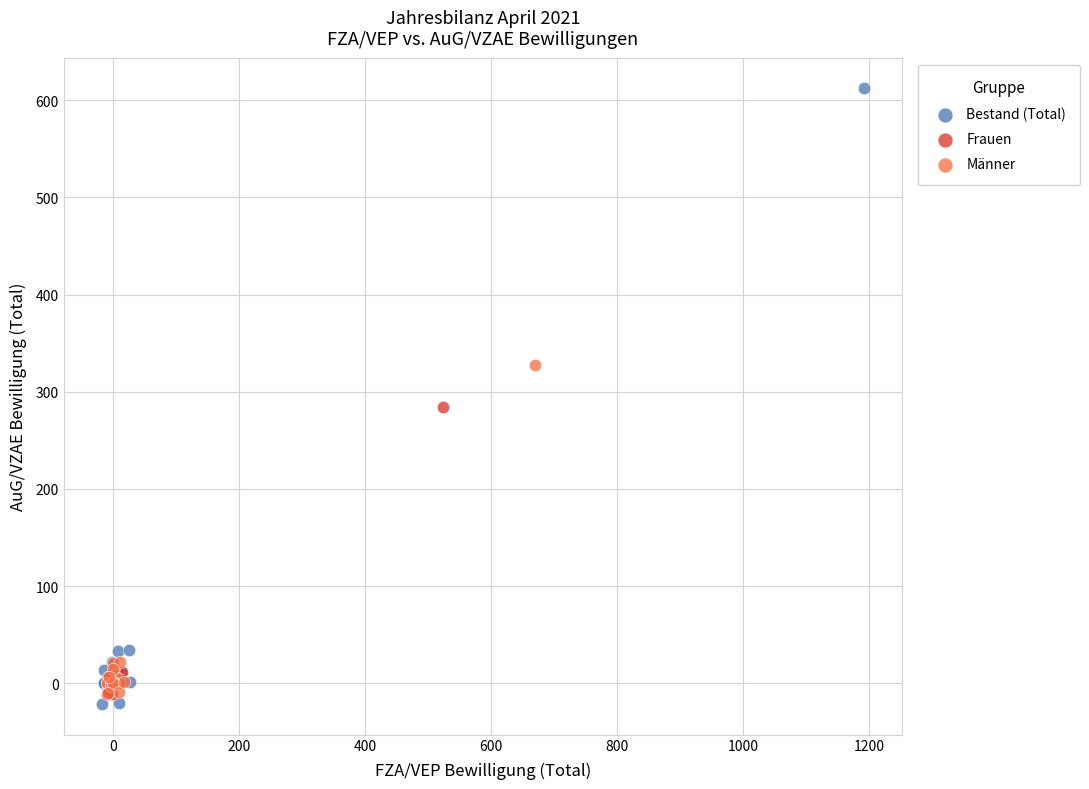

What are all the series names shown in the legend?

Bestand (Total), Frauen, Männer